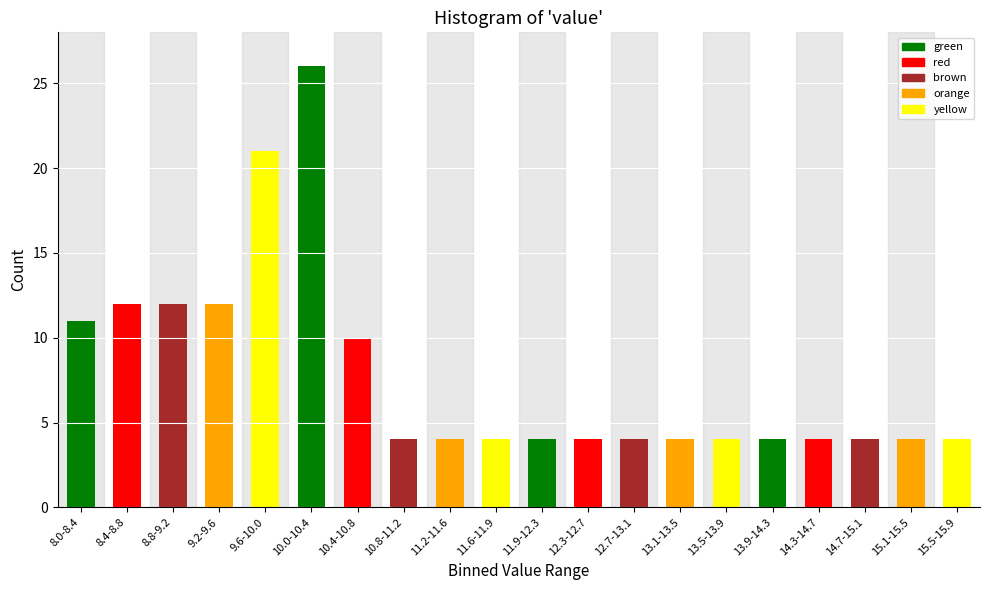

Reading left to right, list all the values displayed in this chart.

11	12	12	12	21	26	10	4	4	4	4	4	4	4	4	4	4	4	4	4